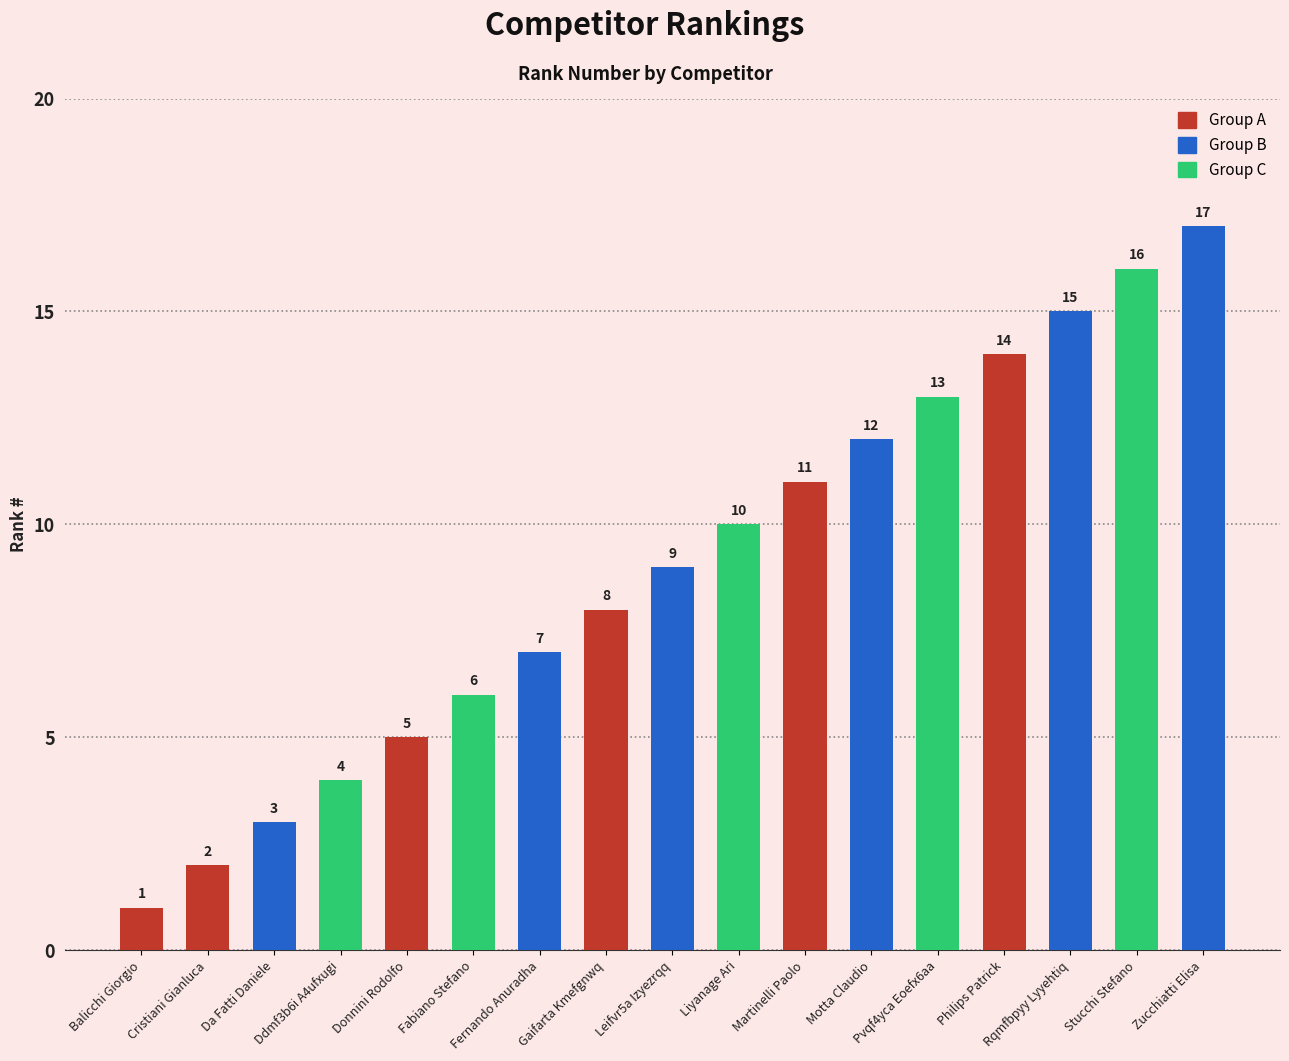

Where is the data nearest to the value 9?

Leifvr5a Izyezrqq